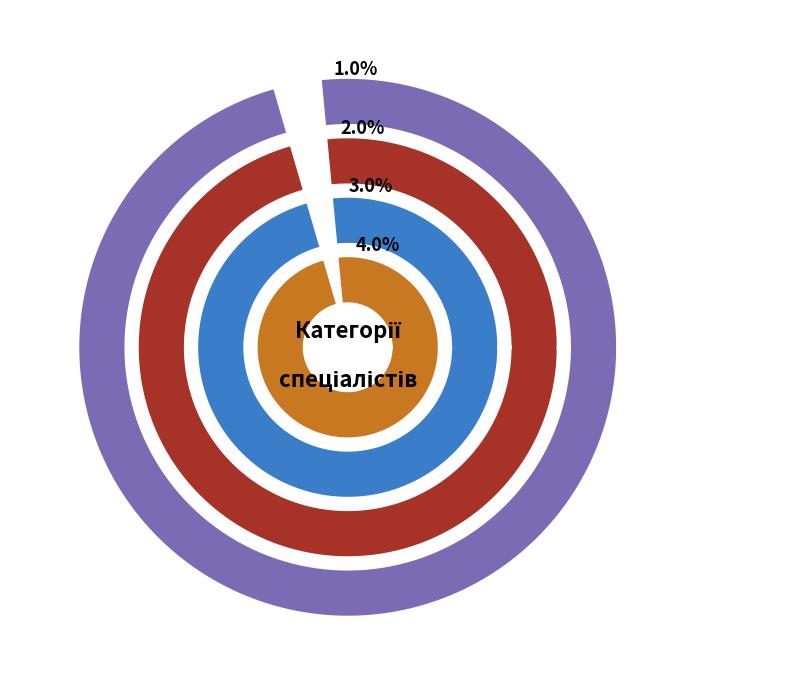

What is the smallest slice in the pie chart?

Спеціаліст